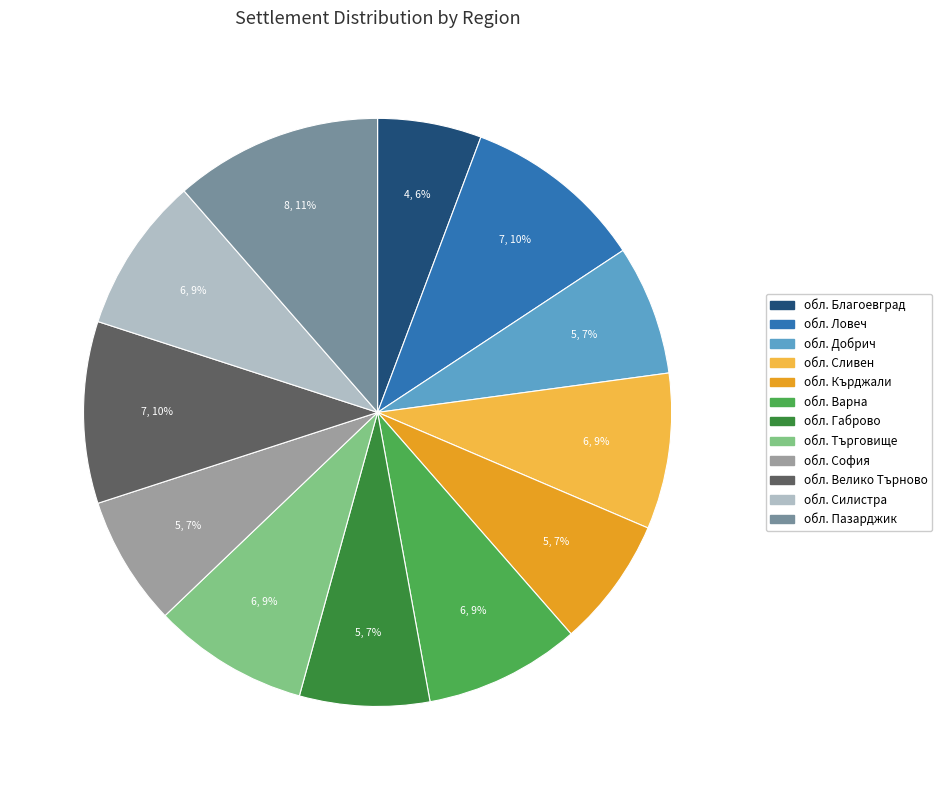

Is обл. Кърджали the majority of the pie?

No